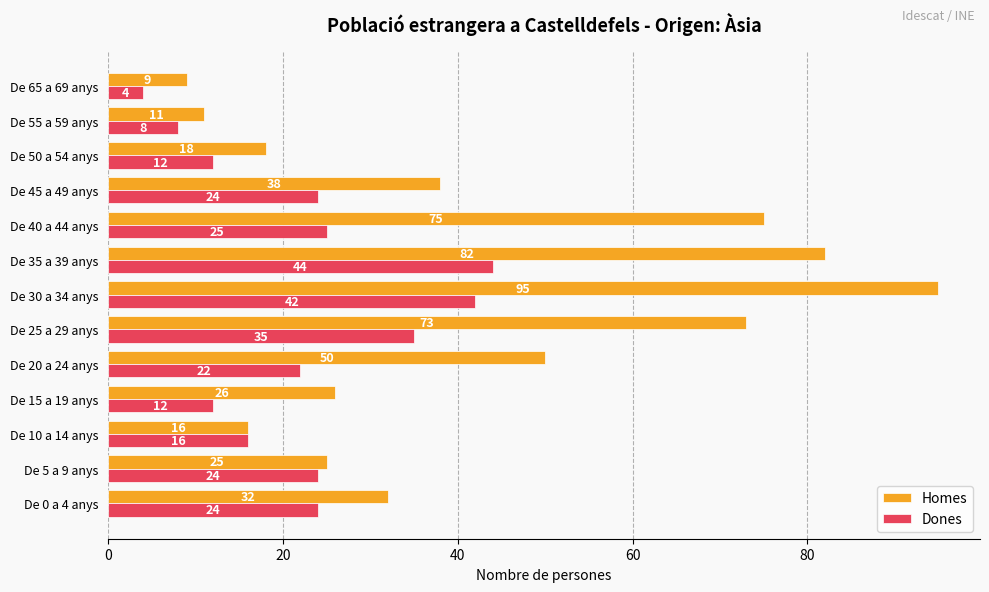

What is the greatest value displayed?

95